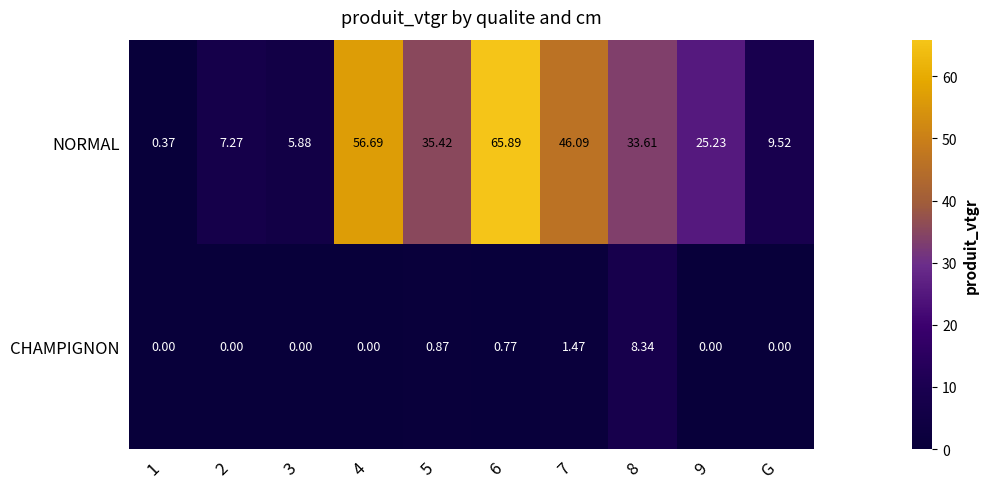

Which series has the largest total across all categories?

NORMAL